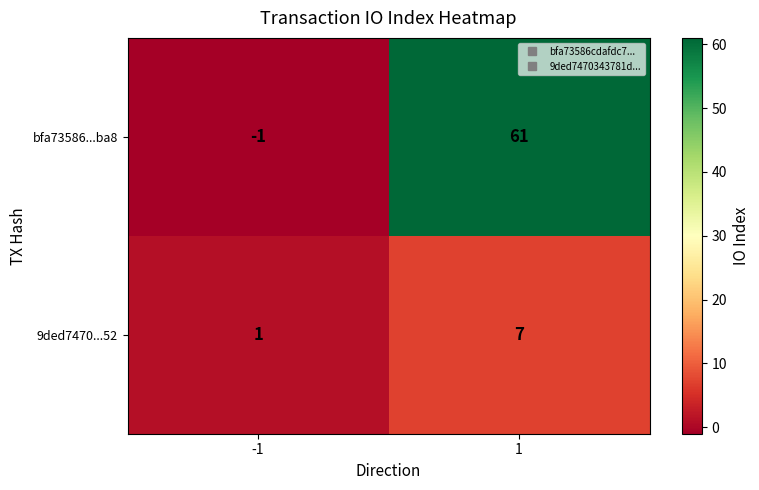

What is the greatest value displayed?

61